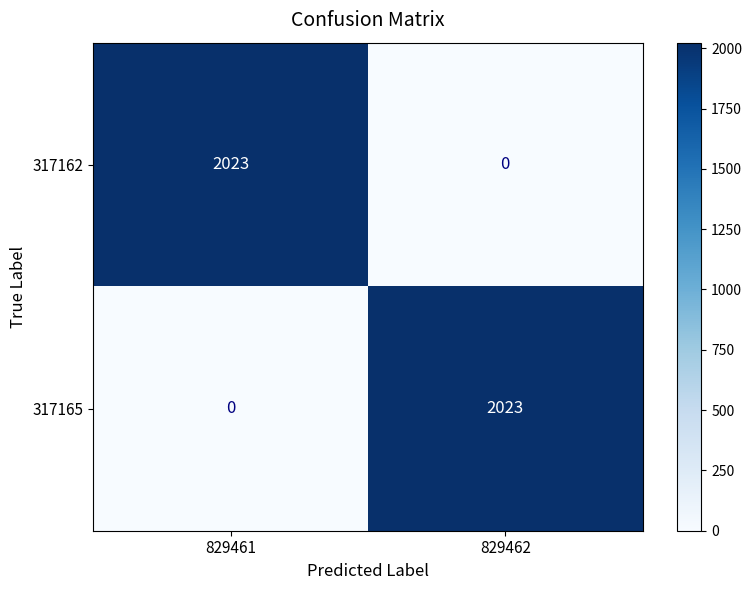

Is it true that 317162 equals 2023 at 829461?

True